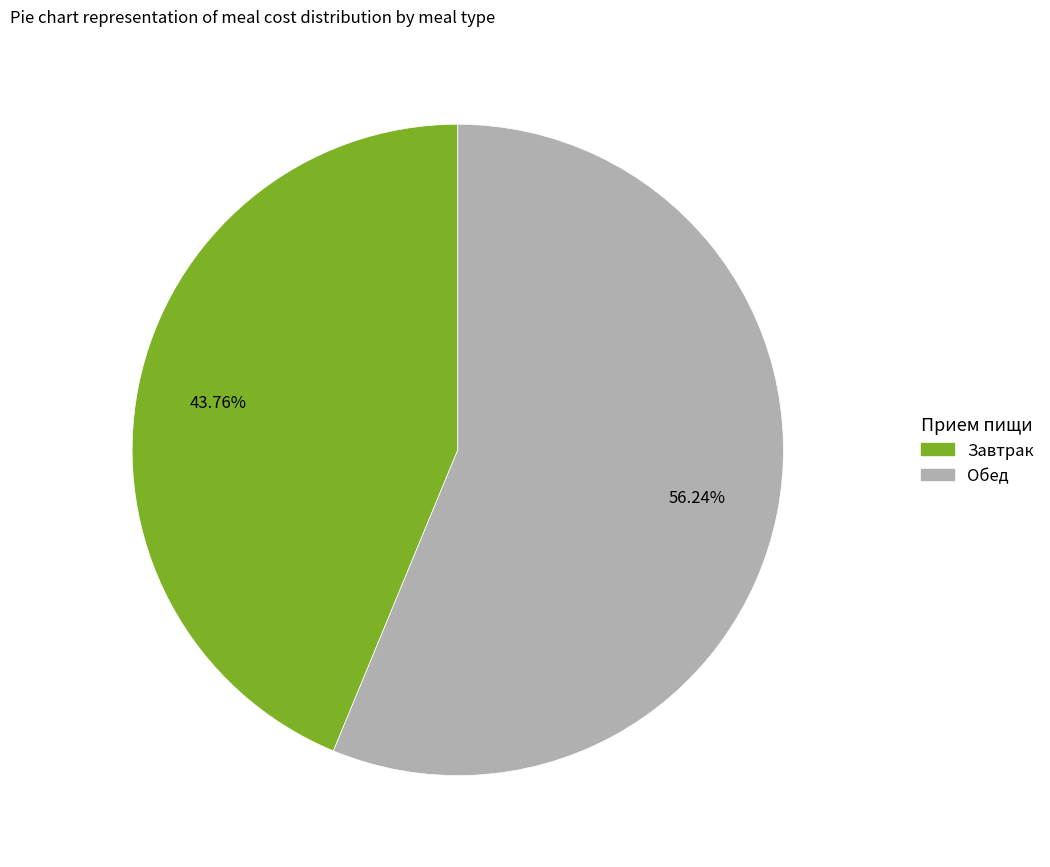

To the nearest percent, what is the difference between the Обед and Завтрак slice percentages?

12%